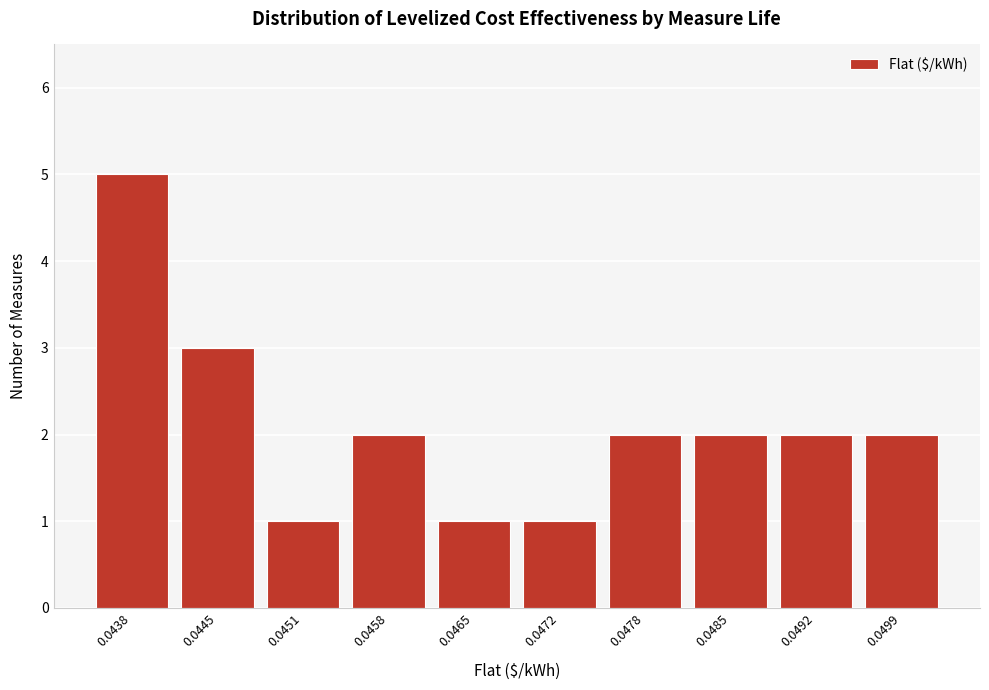

Reading left to right, list all the values displayed in this chart.

5	3	1	2	1	1	2	2	2	2